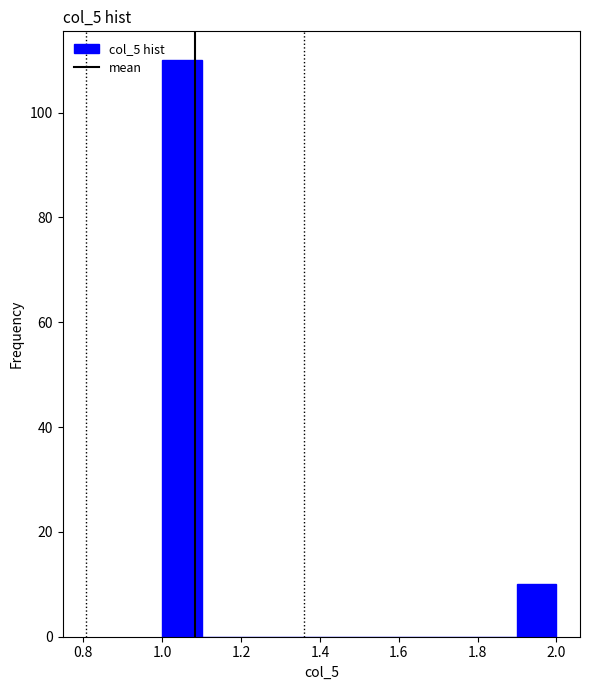

What is the height of the bar covering 1.0 to 1.1 on the x-axis? The values are not printed on the chart, so give them approximately, as read against the axis.

110